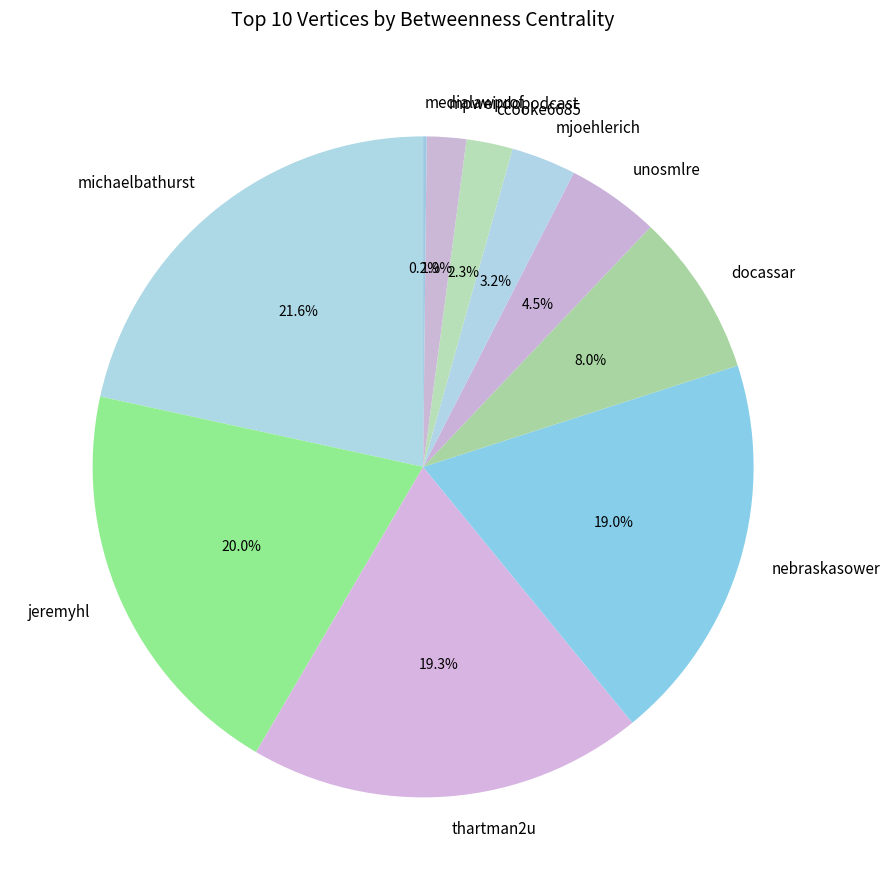

How much of the chart is everything except nebraskasower?

81.0%